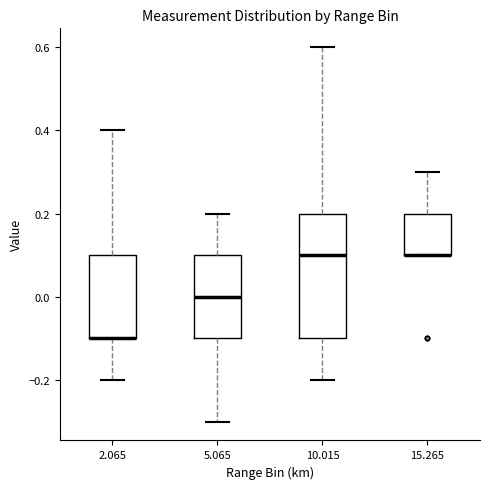

Reading left to right, read every box against the y-axis: the position of its median line, the range the box covers, and the ends of its whiskers. The values are not printed on the chart, so give them approximately, as read against the axis.

2.065: median -0.1 (drawn on the box's lower edge), box -0.1 to 0.1, whiskers -0.2 to 0.4
5.065: median 0.0, box -0.1 to 0.1, whiskers -0.3 to 0.2
10.015: median 0.1, box -0.1 to 0.2, whiskers -0.2 to 0.6
15.265: median 0.1 (drawn on the box's lower edge), box 0.1 to 0.2, whiskers 0.1 to 0.3